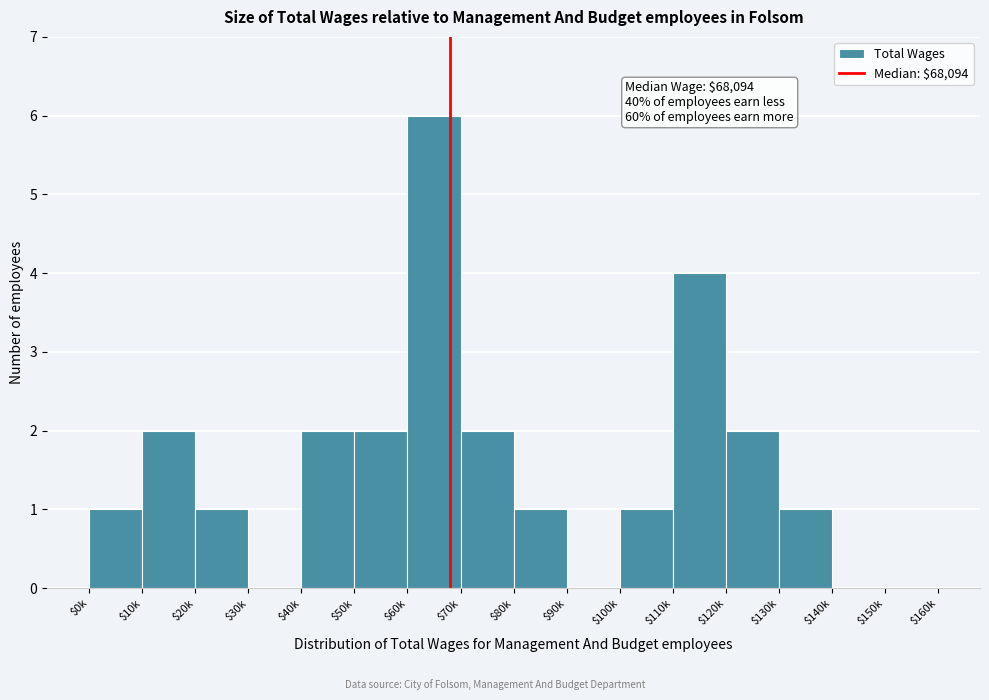

The value at $40k is 2. True or false?

True